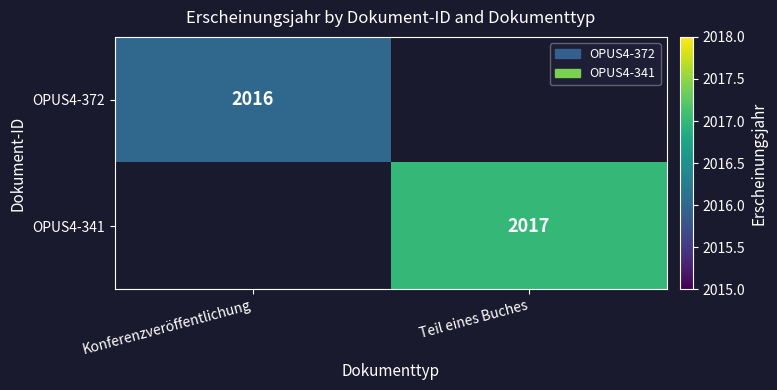

The OPUS4-372 series shows 849 at Konferenzveröffentlichung. True or false?

False